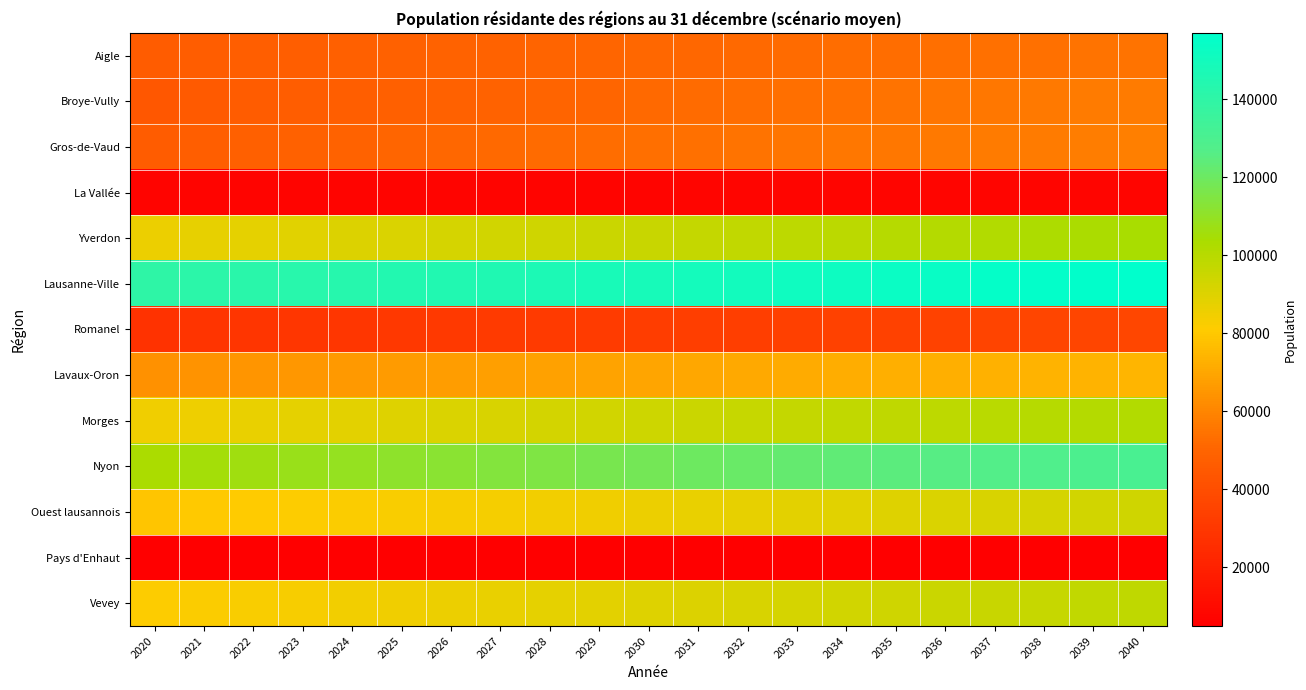

Which has a higher value, 2029 or 2034?

2034